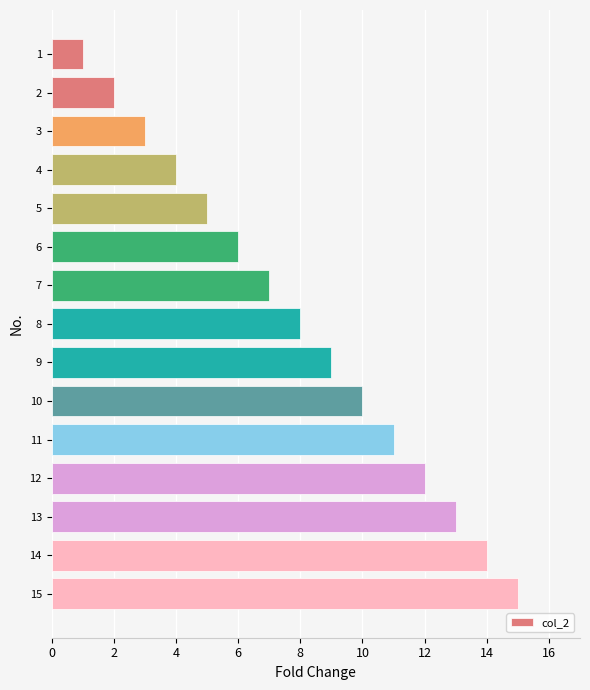

How many data points are less than 8?

7